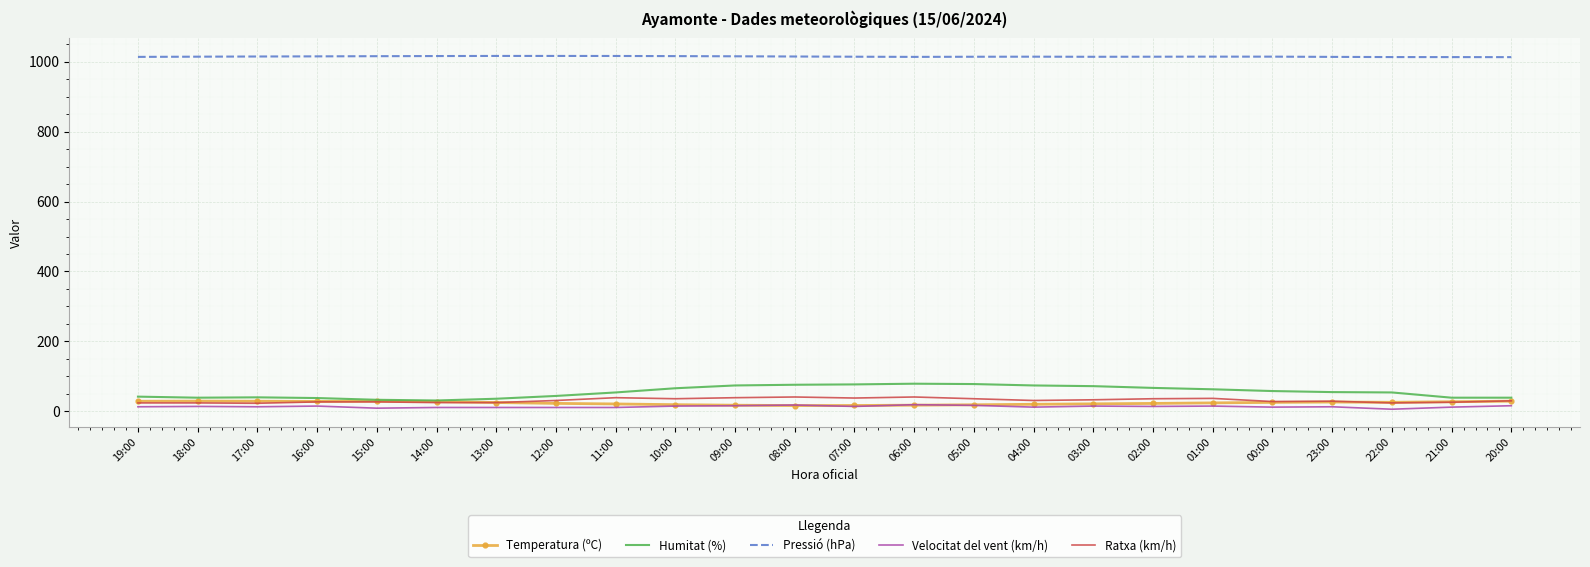

Which series has the largest range (max minus min)?

Humitat (%)